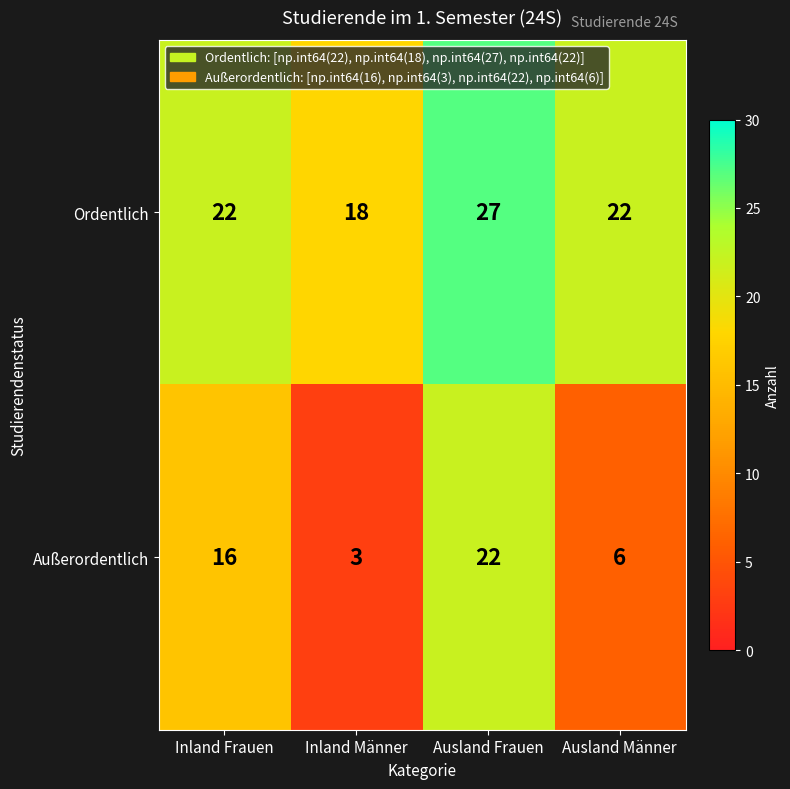

At how many categories does at least one series exceed 10?

4